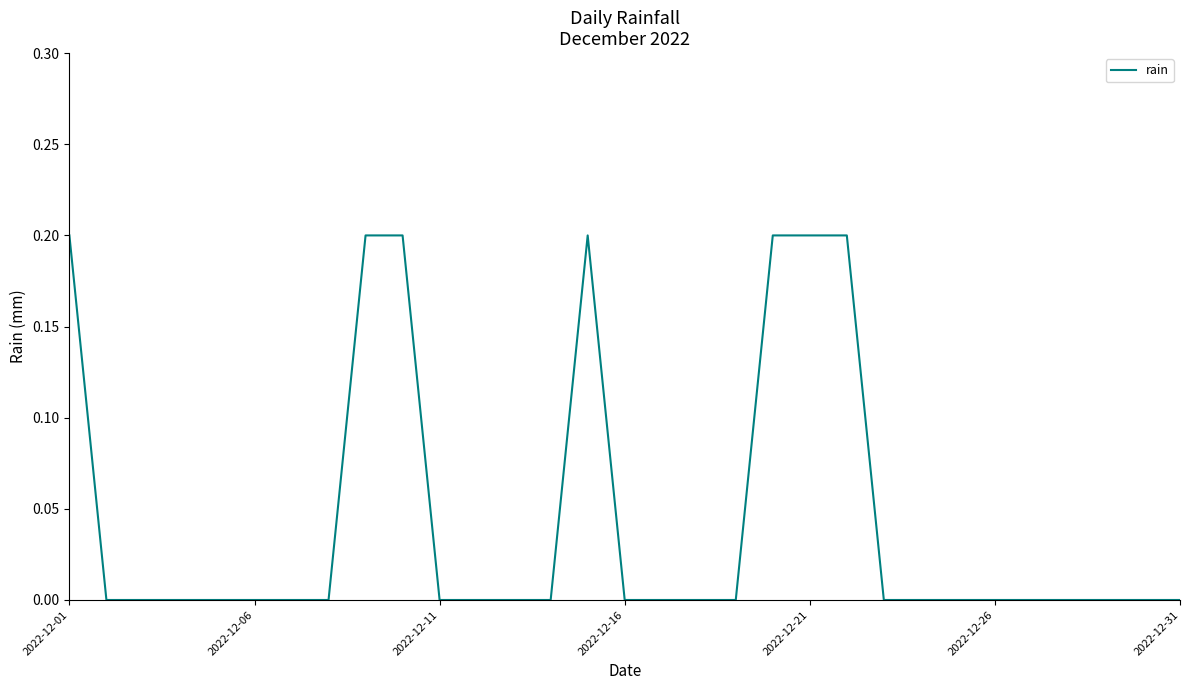

True or false: the data shows -0.1 at 2022-12-06.

False